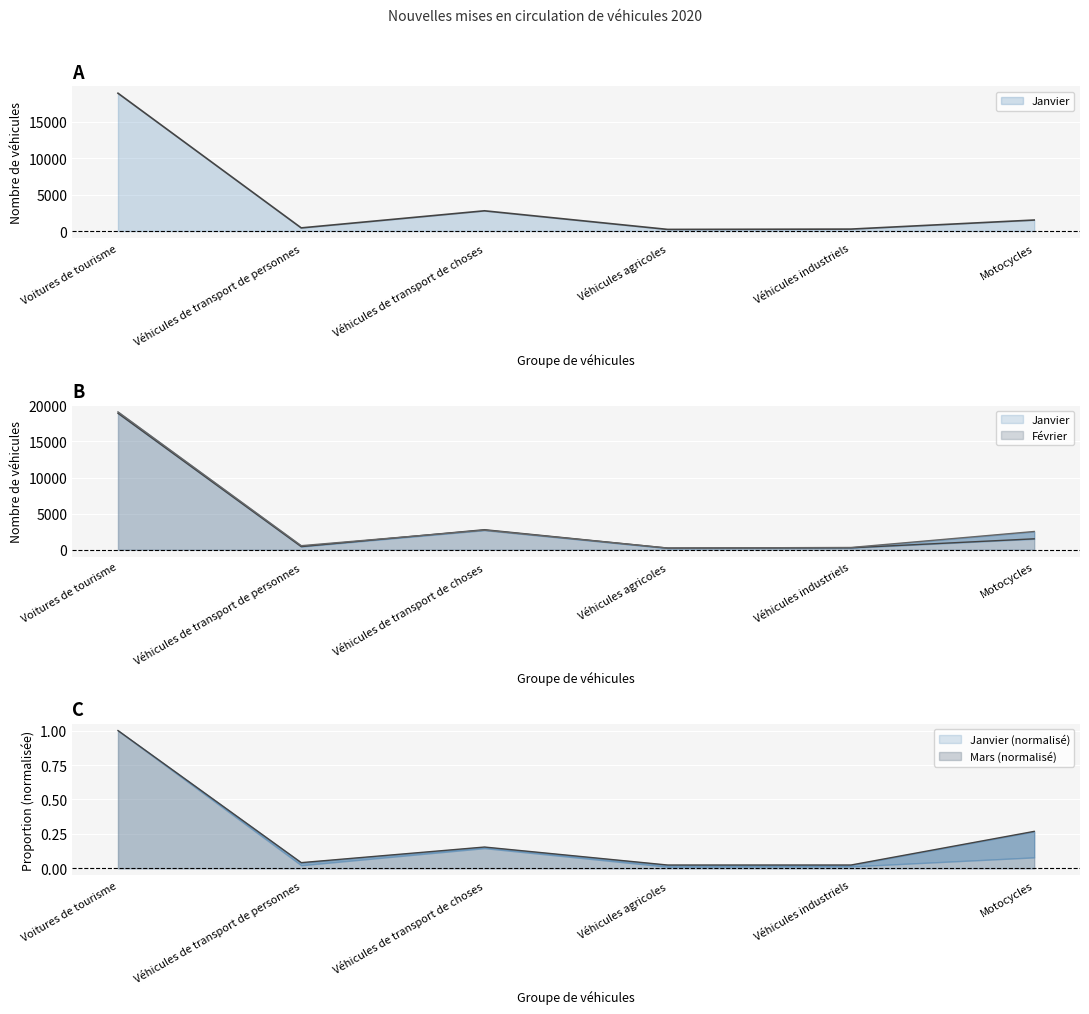

True or false: Janvier and Mars intersect in this chart.

False